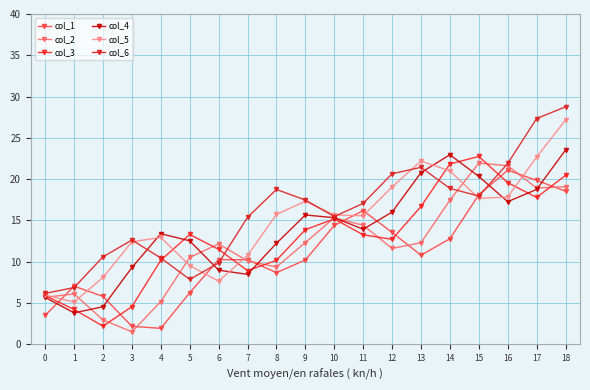

What is the difference between the maximum and second lowest values in the col_4 series?

19.0